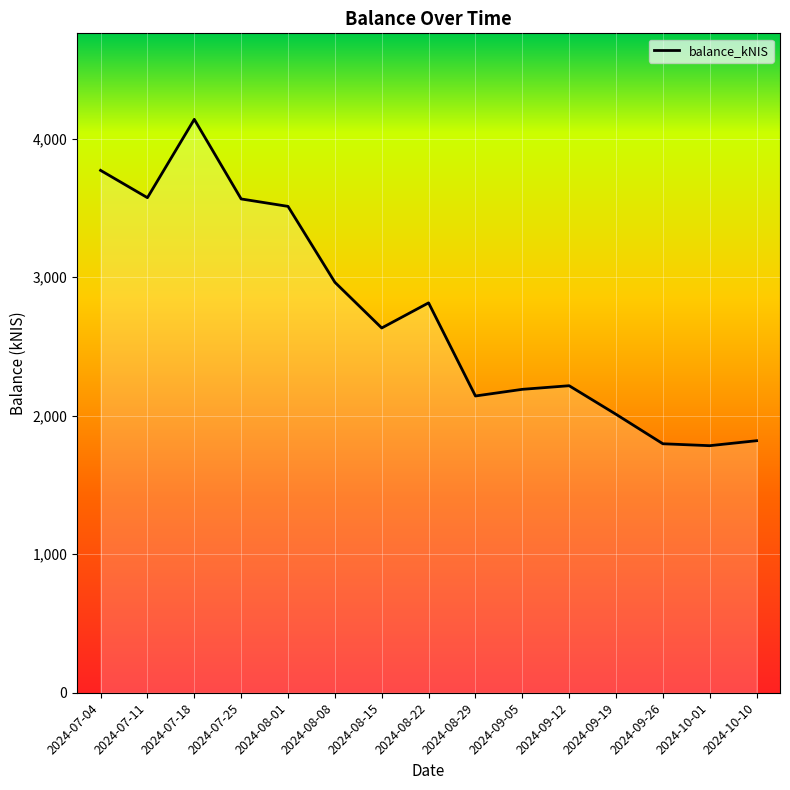

How many distinct data groups are displayed?

1